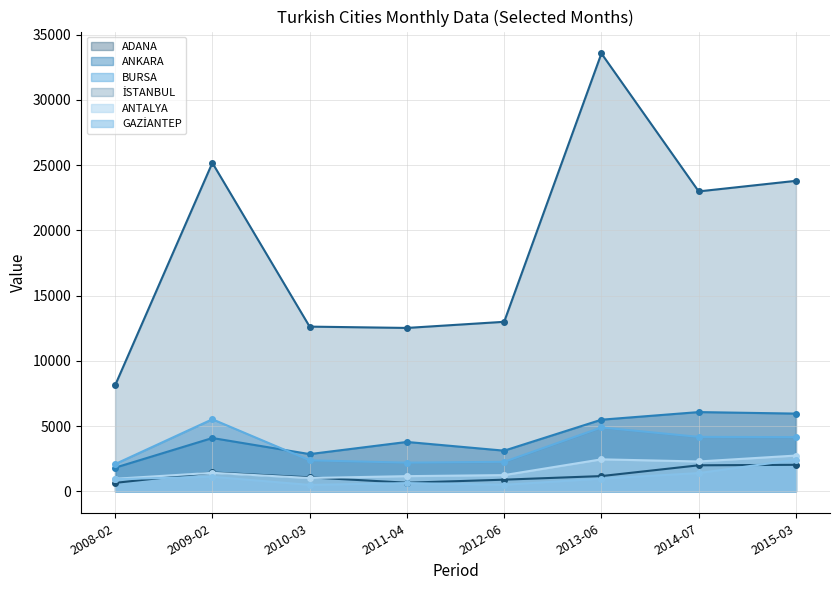

Where is the first local minimum for ANTALYA?

2010-03